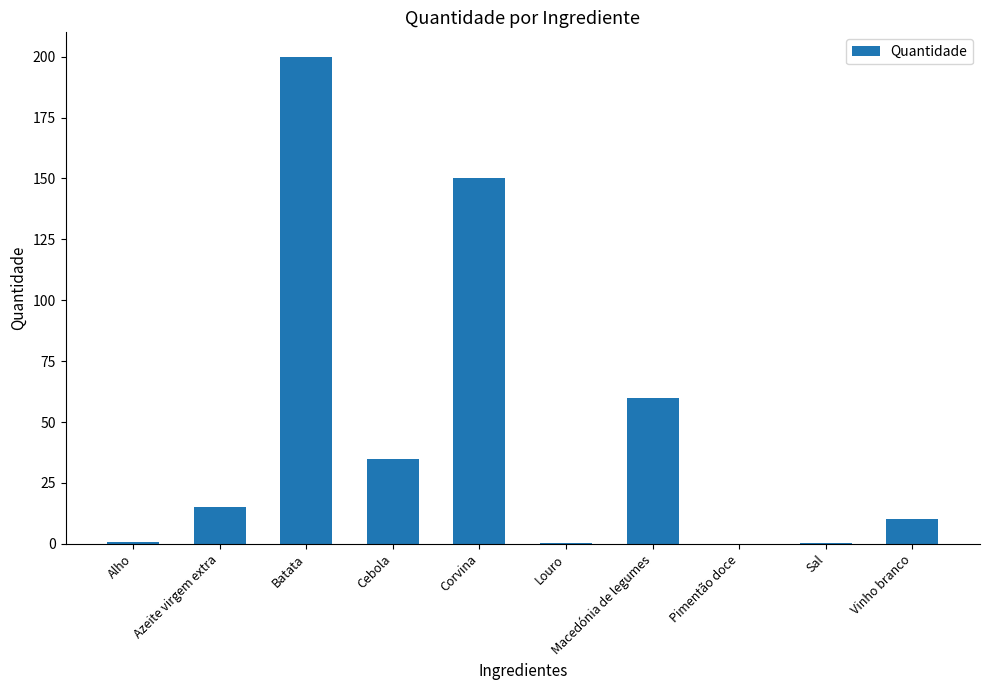

At which label is the value closest to 100?

Macedónia de legumes